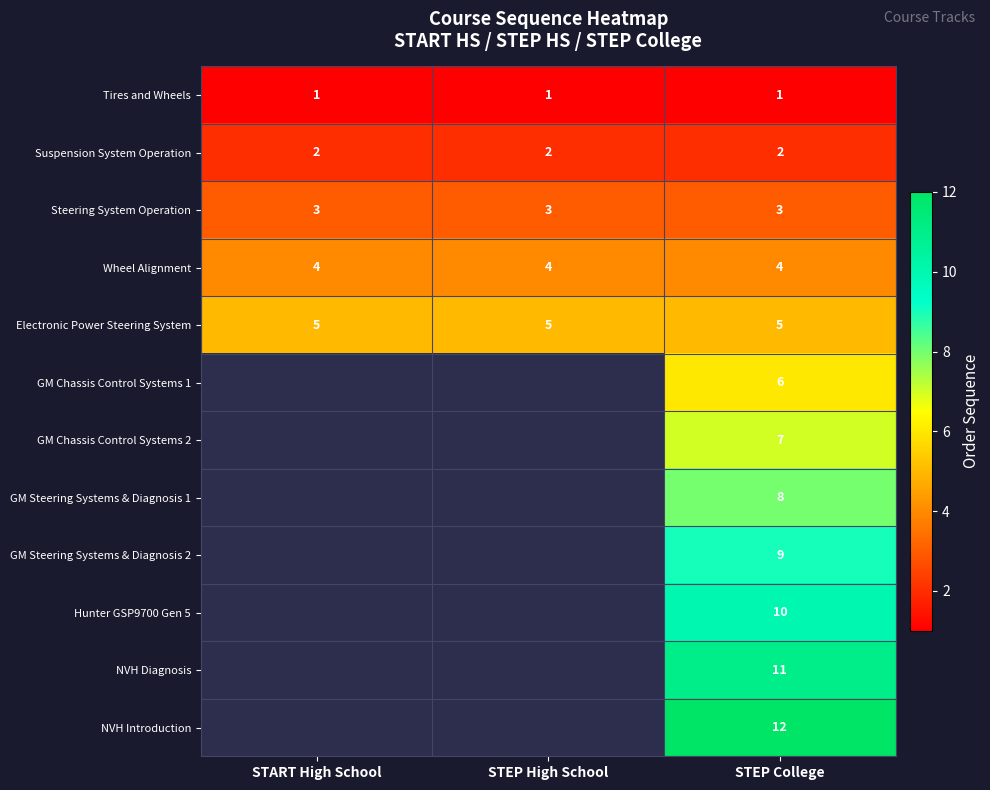

What is the spread (max minus min) of values at STEP College?

11